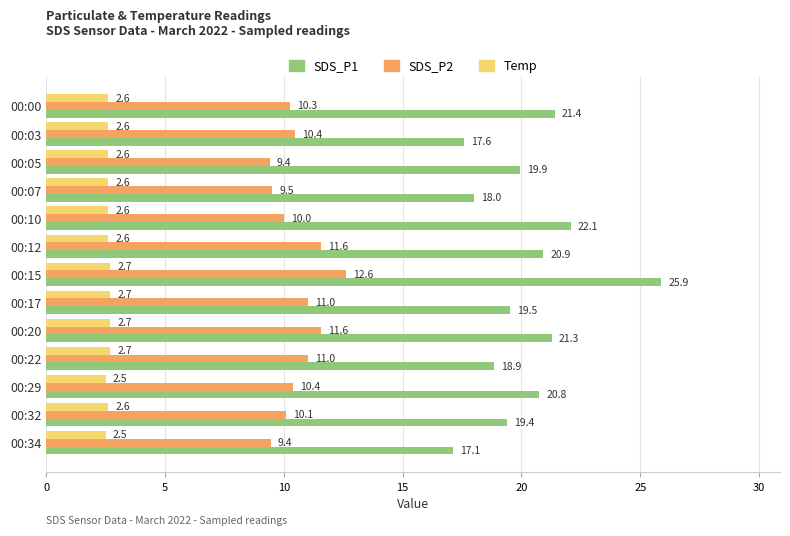

What is the average value of the SDS_P2 series?

10.6